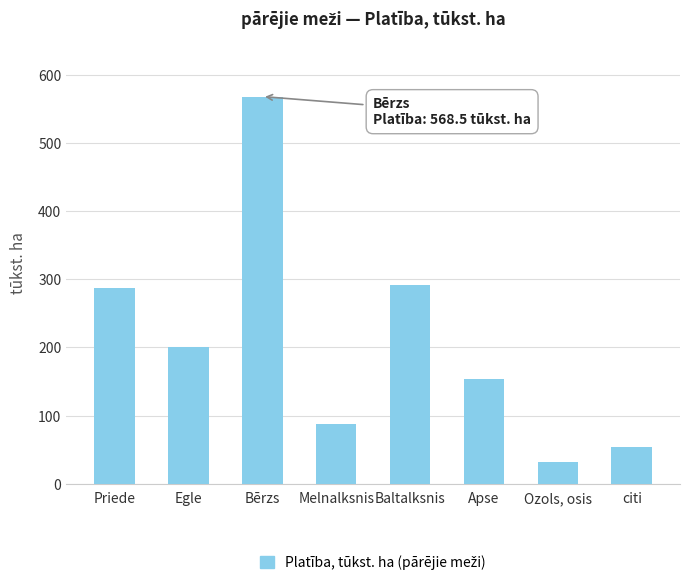

Reading left to right, what are all the values shown in this chart?

Priede=287.0	Egle=200.2	Bērzs=568.5	Melnalksnis=87.3	Baltalksnis=291.6	Apse=153.4	Ozols, osis=31.3	citi=53.6